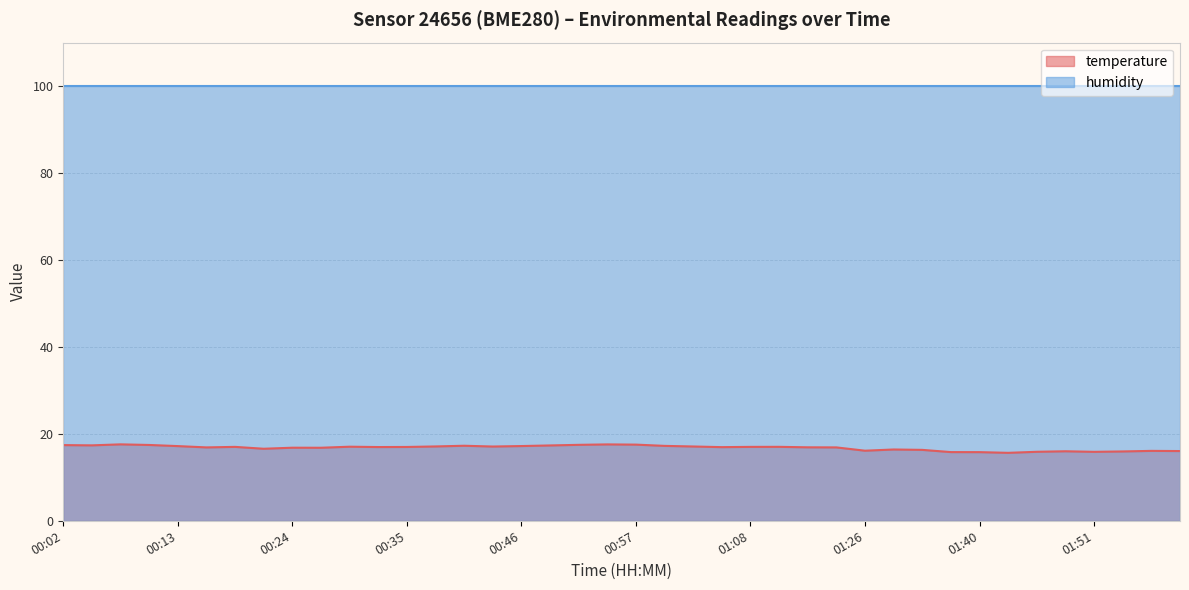

True or false: the data shows 27.5 at 01:16.

False